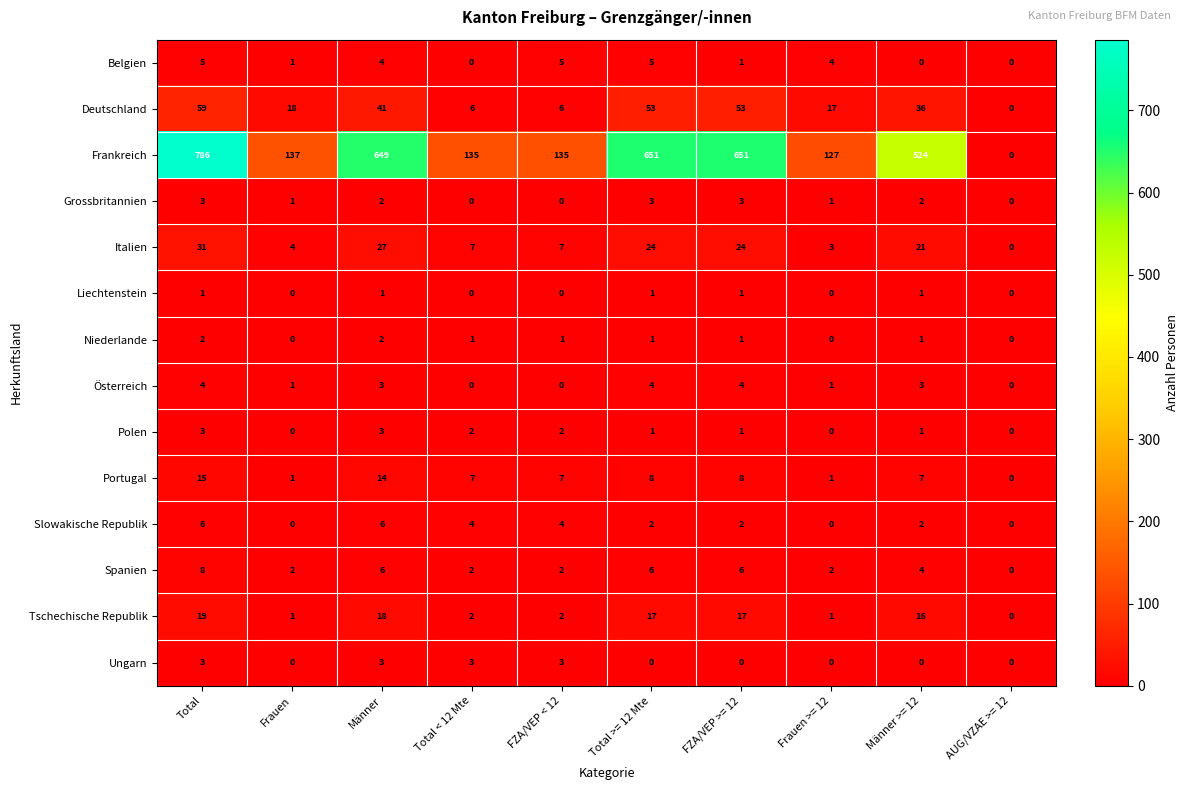

What is the difference between the maximum and second lowest values in the Grossbritannien series?

3